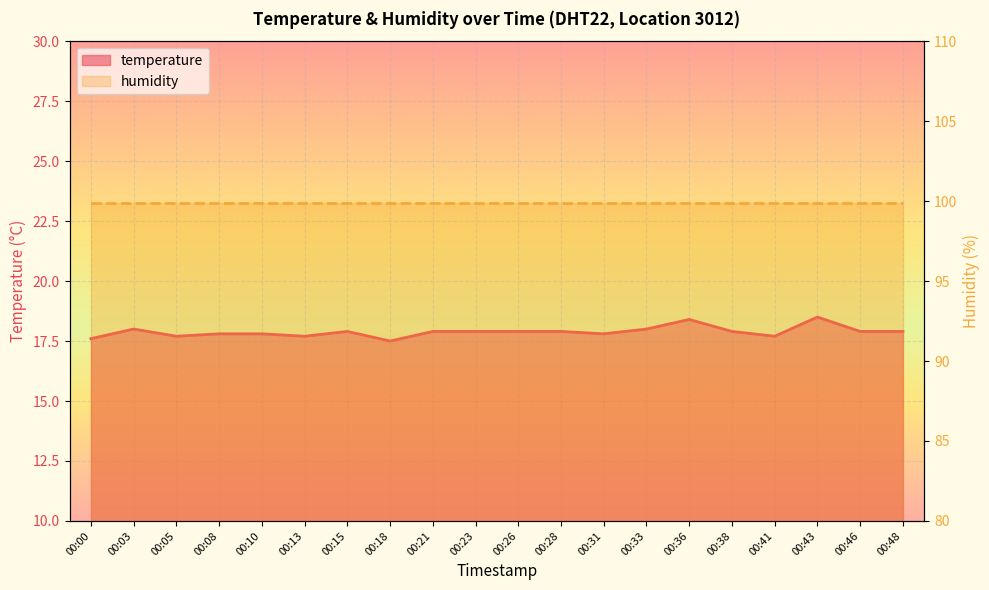

How many values are between 17 and 18?

18